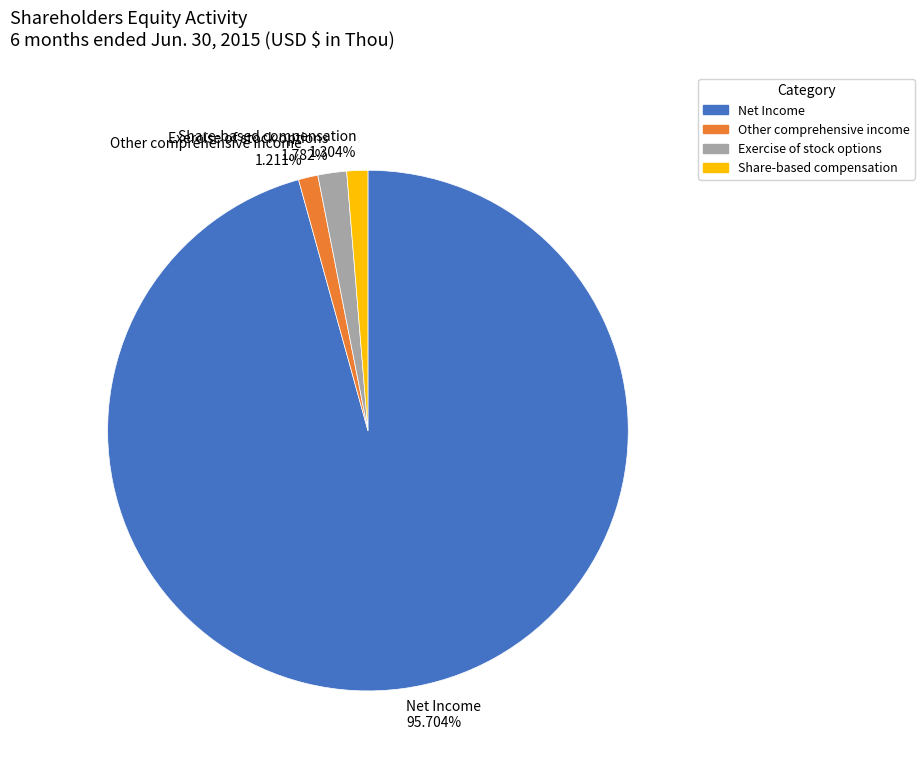

To the nearest percent, what is the average slice percentage?

25%